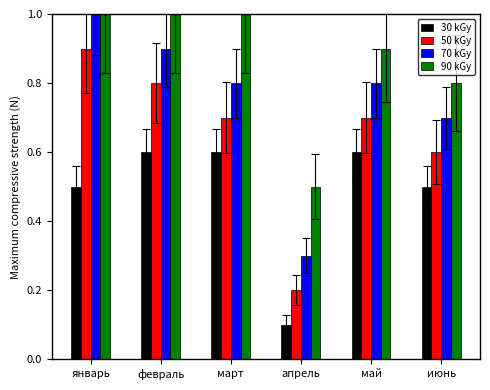

What are all the series names shown in the legend?

30 kGy, 50 kGy, 70 kGy, 90 kGy